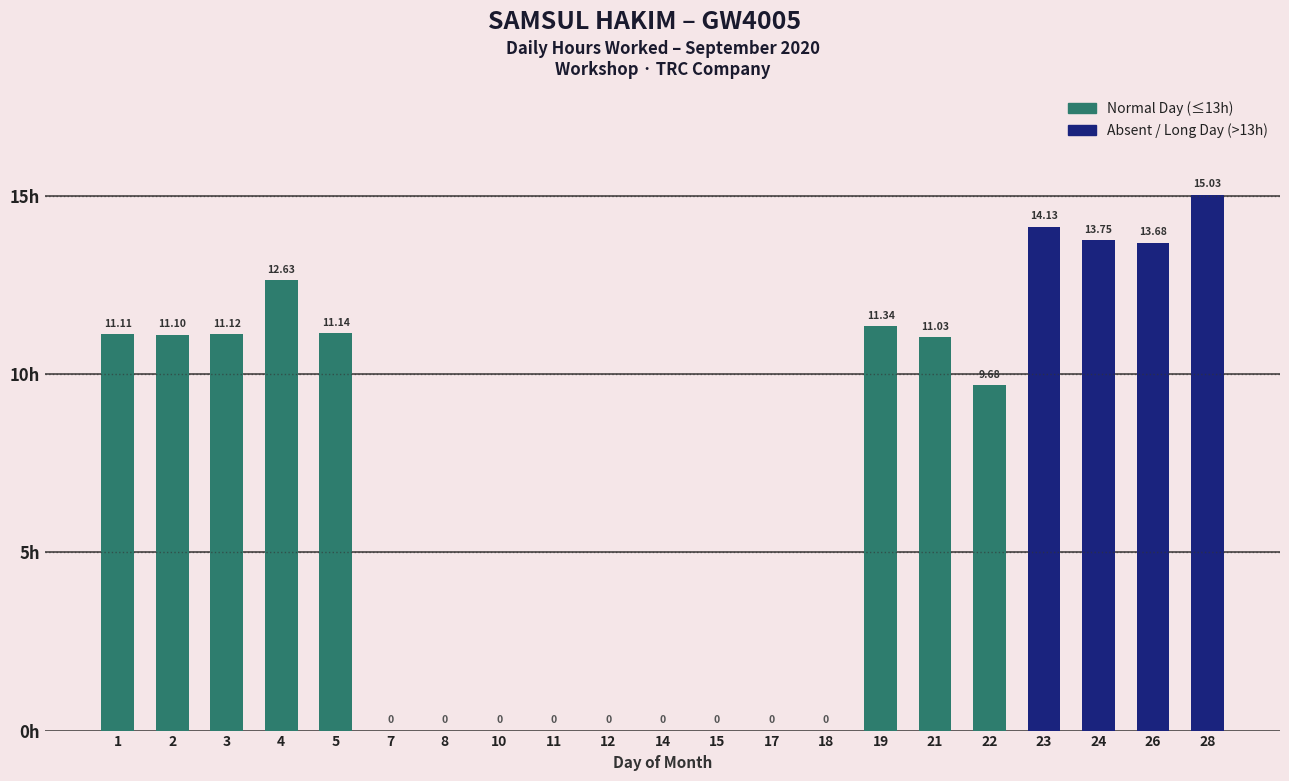

The chart shows a value of 22.1 at 26. True or false?

False